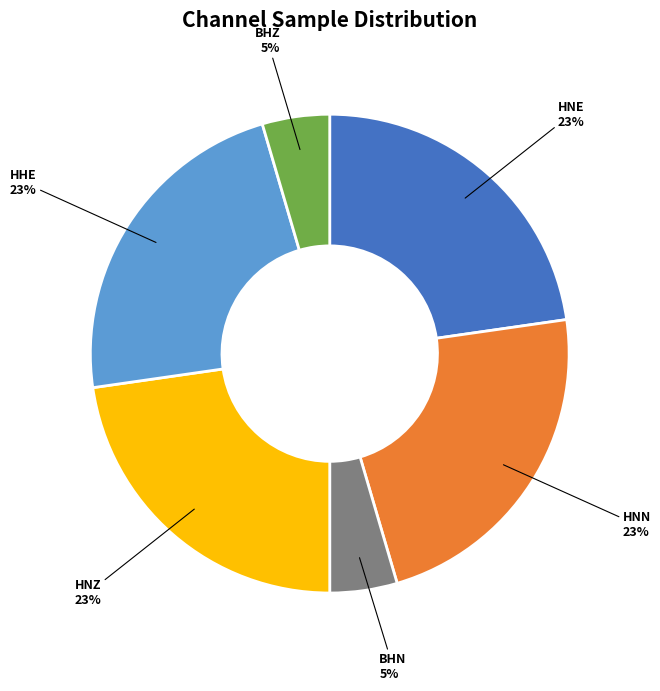

To the nearest percent, what is the average slice percentage?

17%